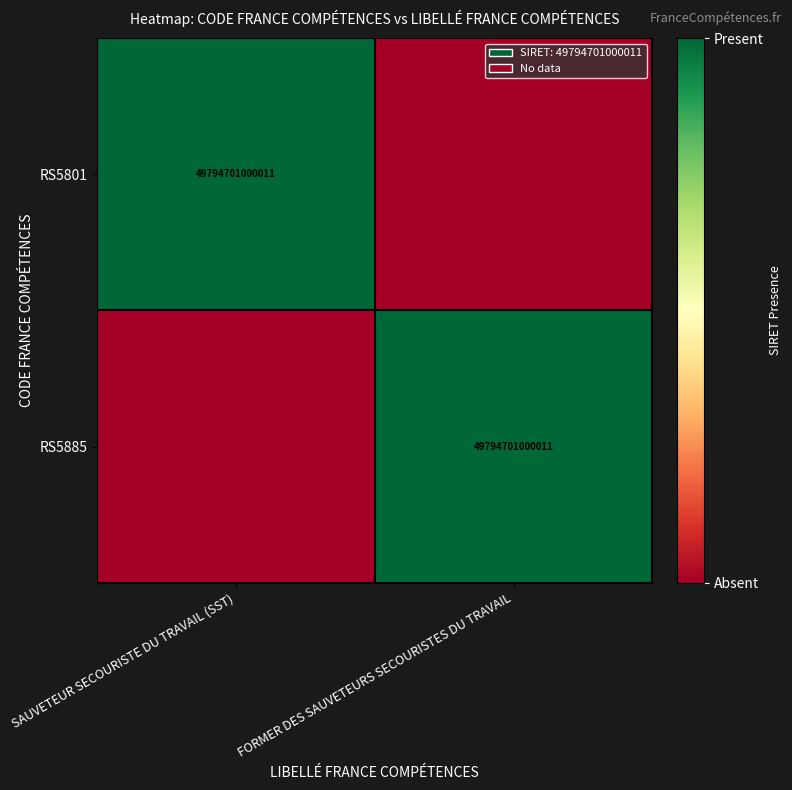

How many categories are shown in the chart?

2